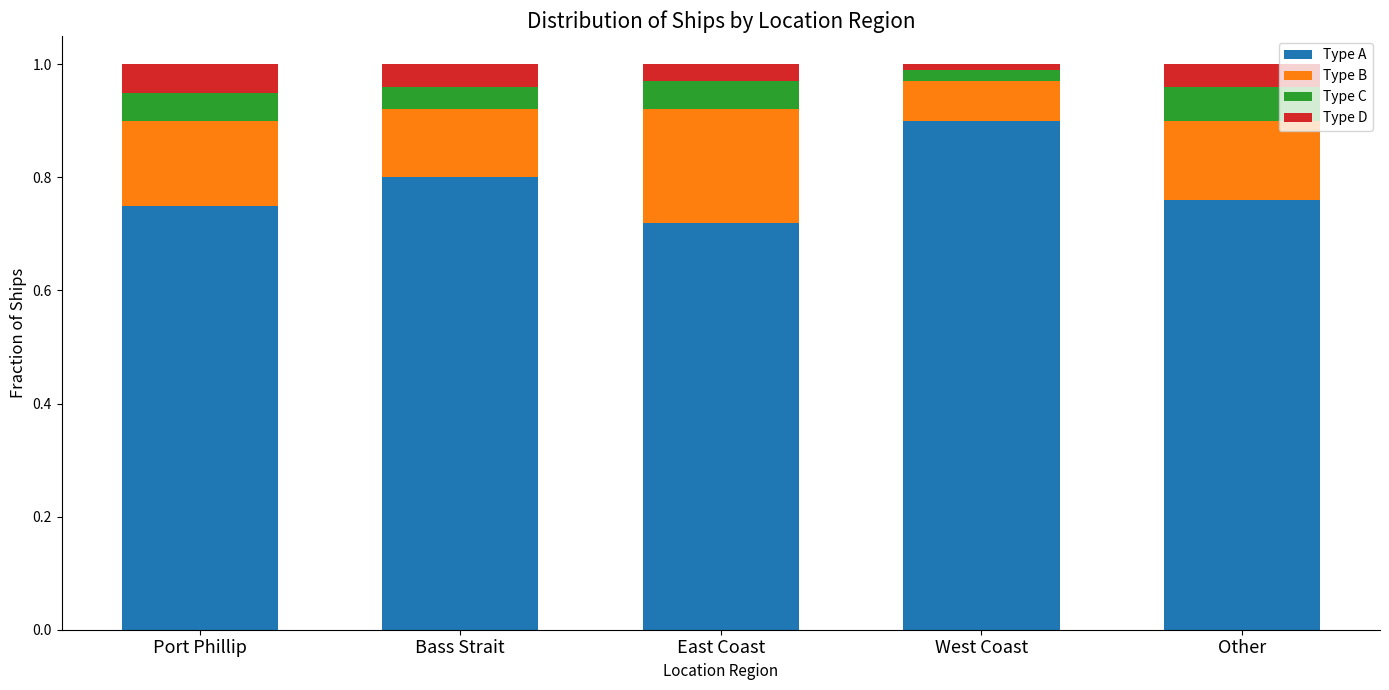

Rank the categories by Type A value from lowest to highest.

East Coast, Port Phillip, Other, Bass Strait, West Coast